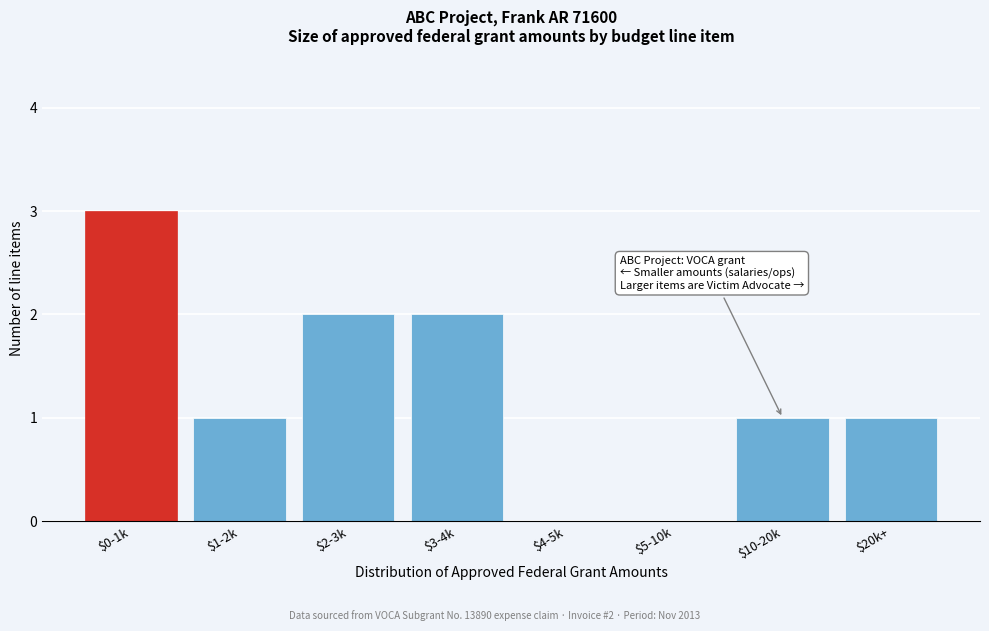

What is the greatest value displayed?

3